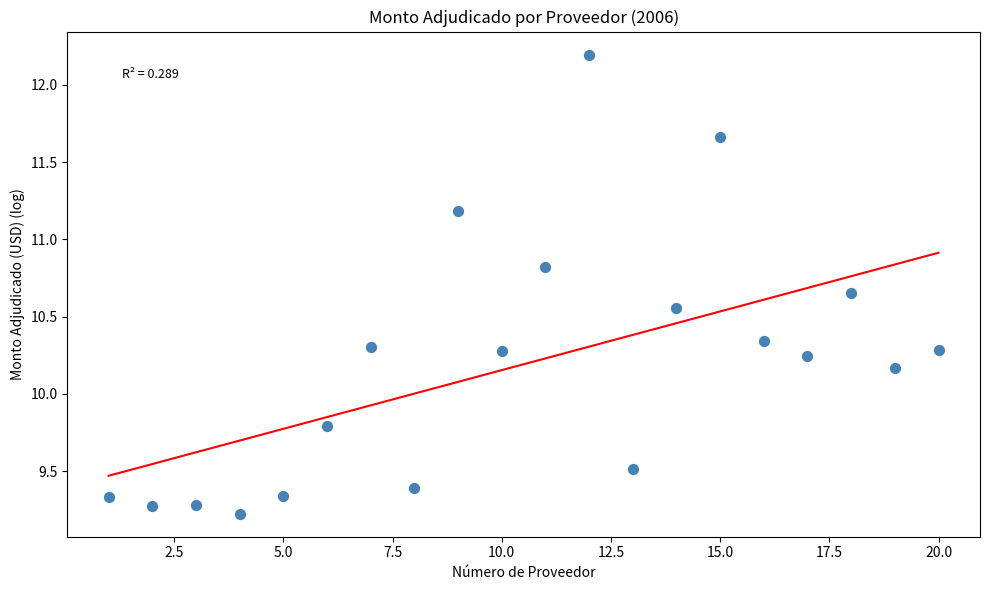

What is the range of Y values (max minus min)?

3.0